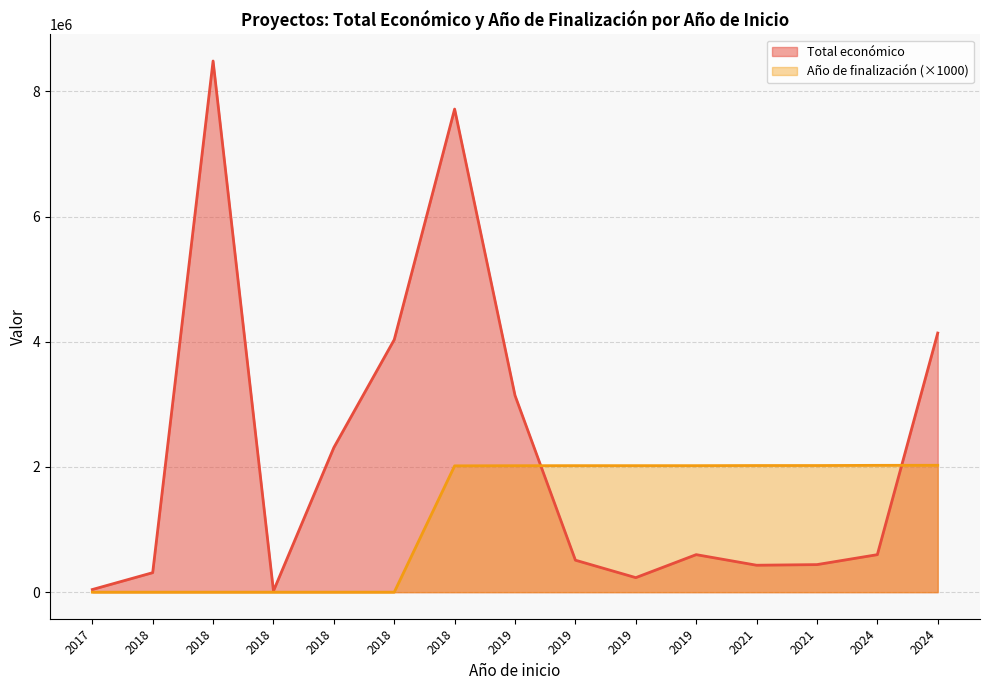

The Año de finalización series shows 0 at 2018. True or false?

True